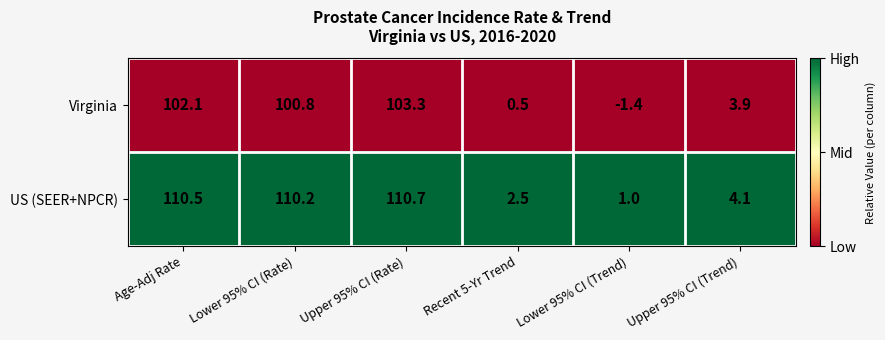

Is it true that US (SEER+NPCR) equals 110.7 at Upper 95% CI (Rate)?

True